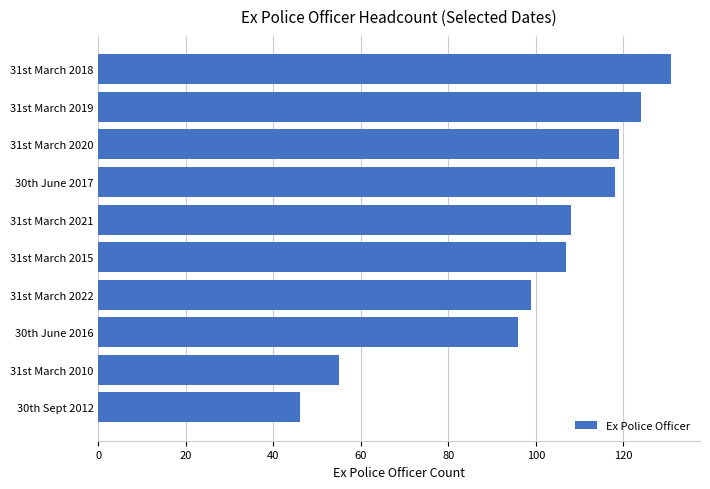

What is the maximum value shown in the chart?

131